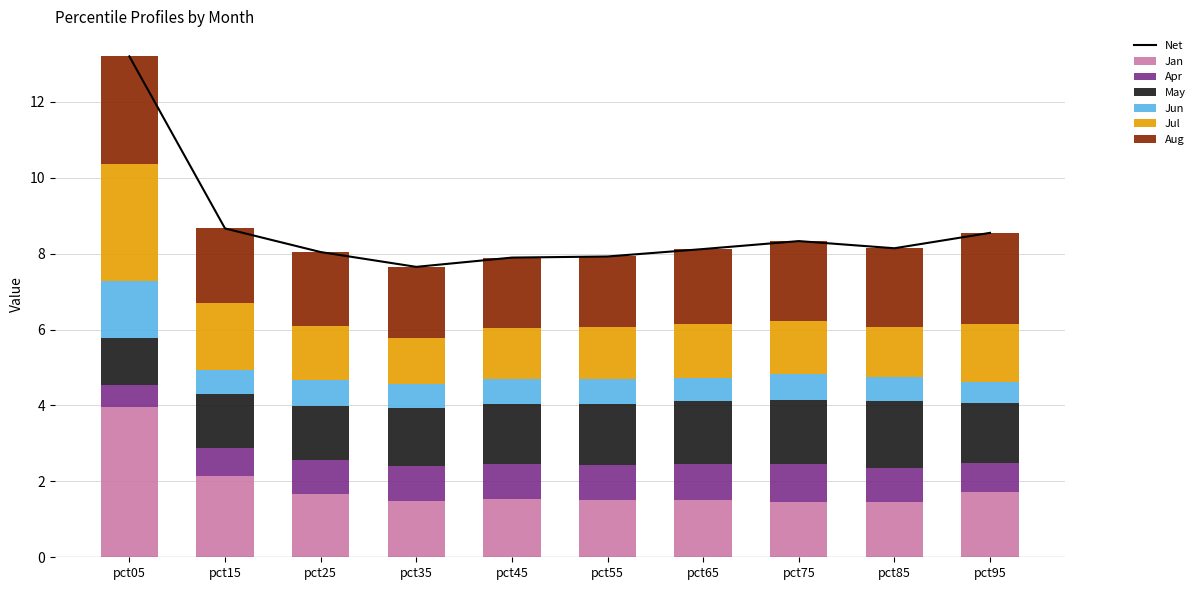

What is the maximum value shown in the chart?

4.0